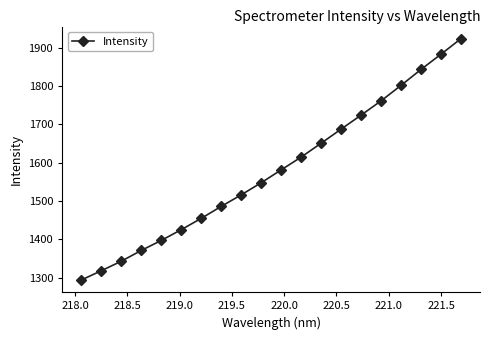

What is the difference between the maximum and minimum values?

629.6